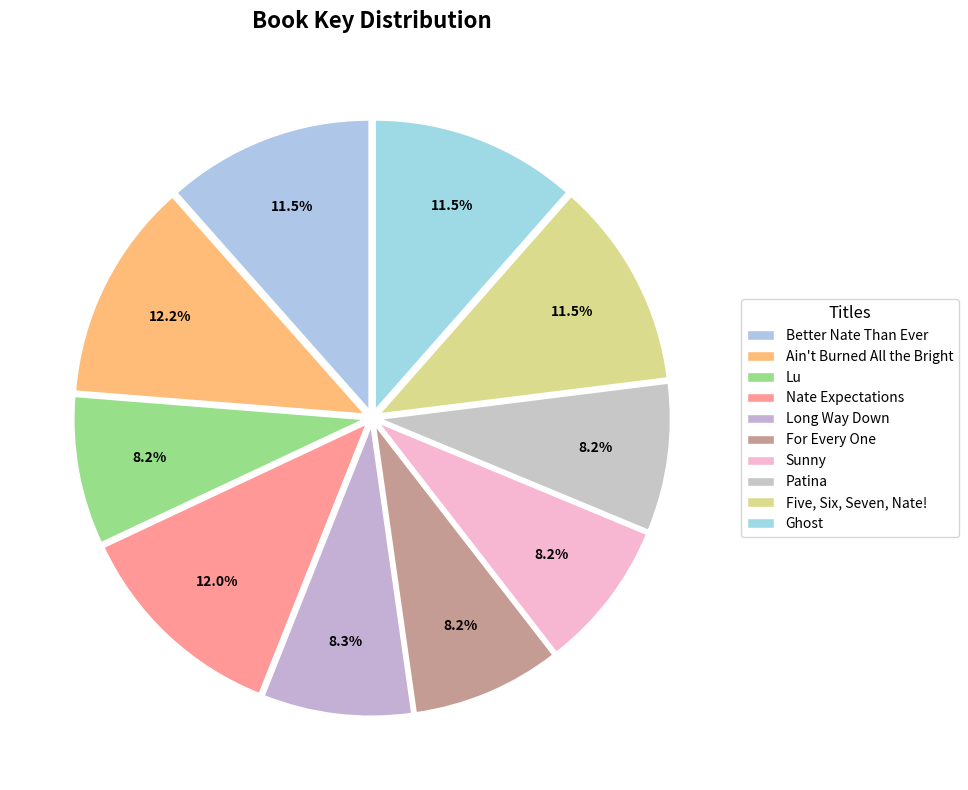

Count the number of slices in the pie.

10